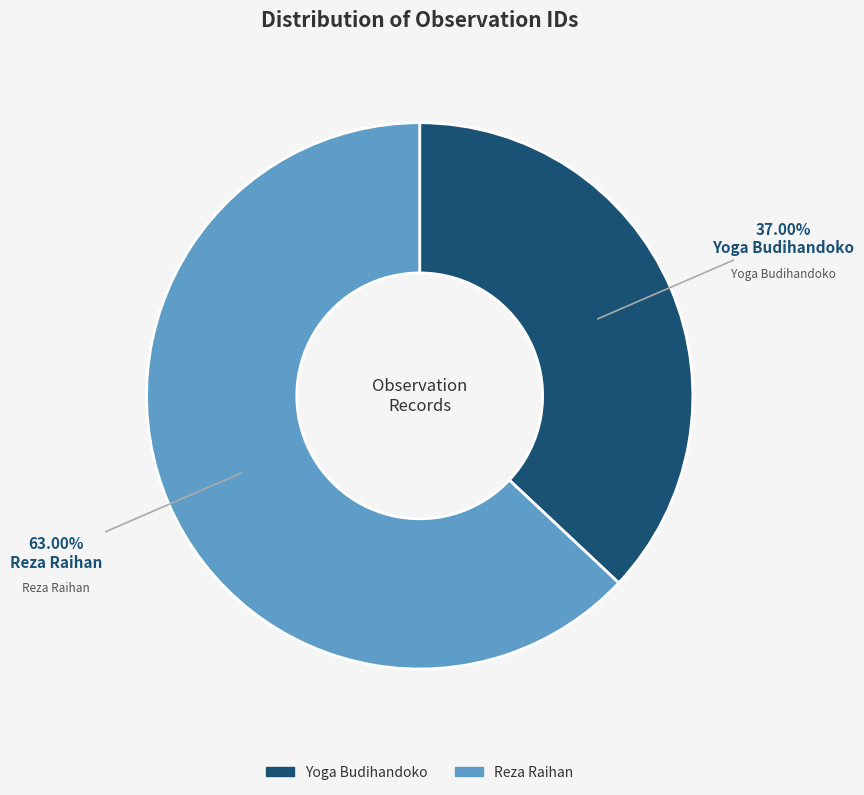

Is it true that Reza Raihan is 63% of the pie?

True